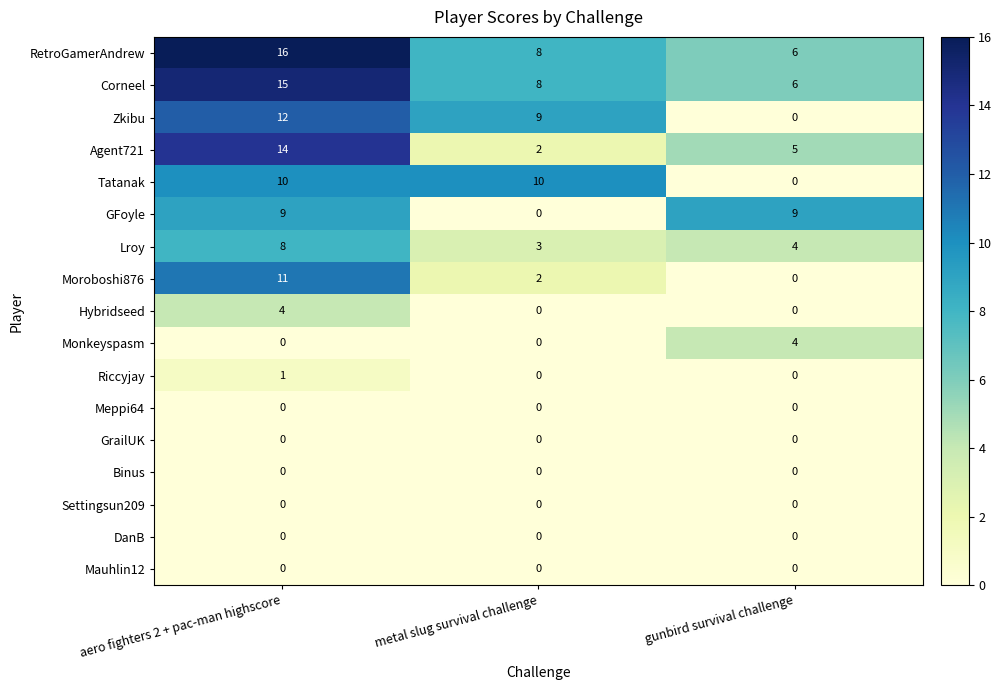

What is the difference between the highest and lowest values at aero fighters 2 + pac-man highscore?

16